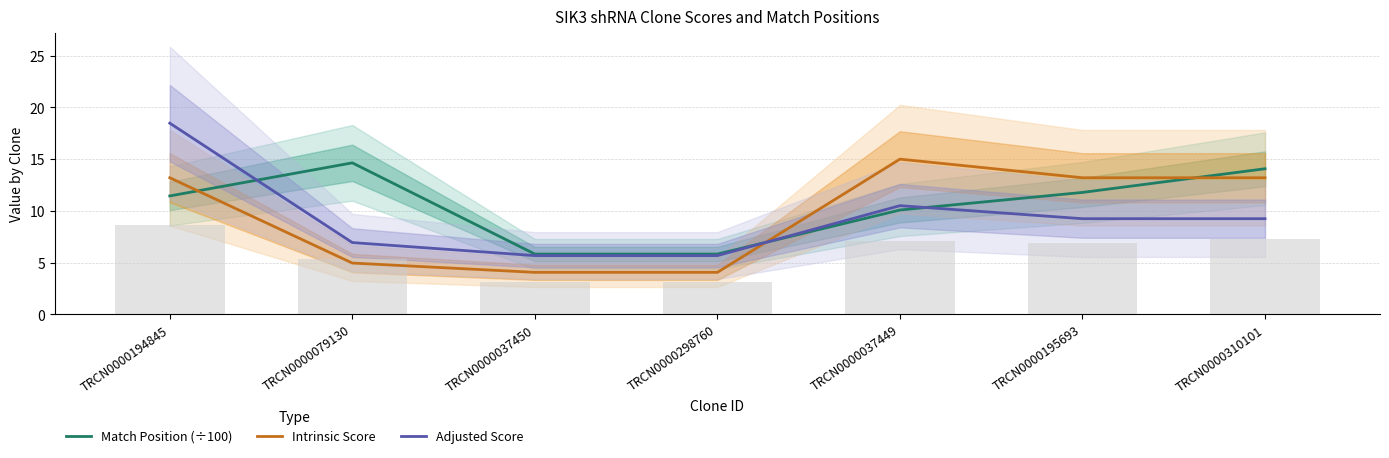

What position from the left is TRCN0000037450?

3